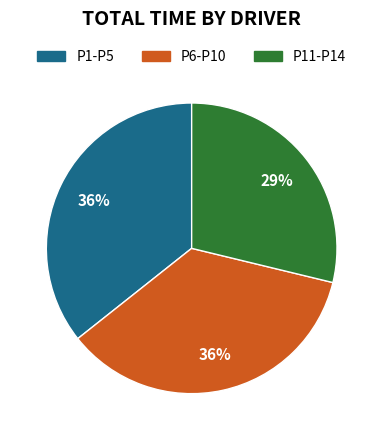

Is there any slice that represents more than half of the pie?

No